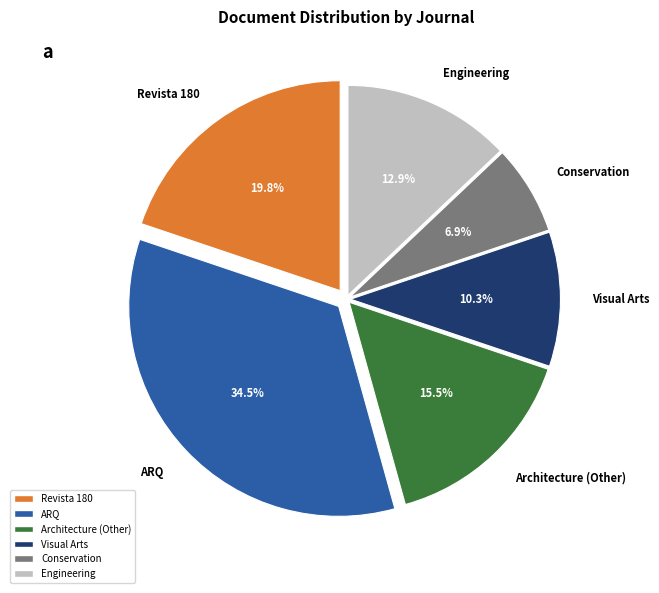

What percentage is NOT represented by Revista 180?

80.2%